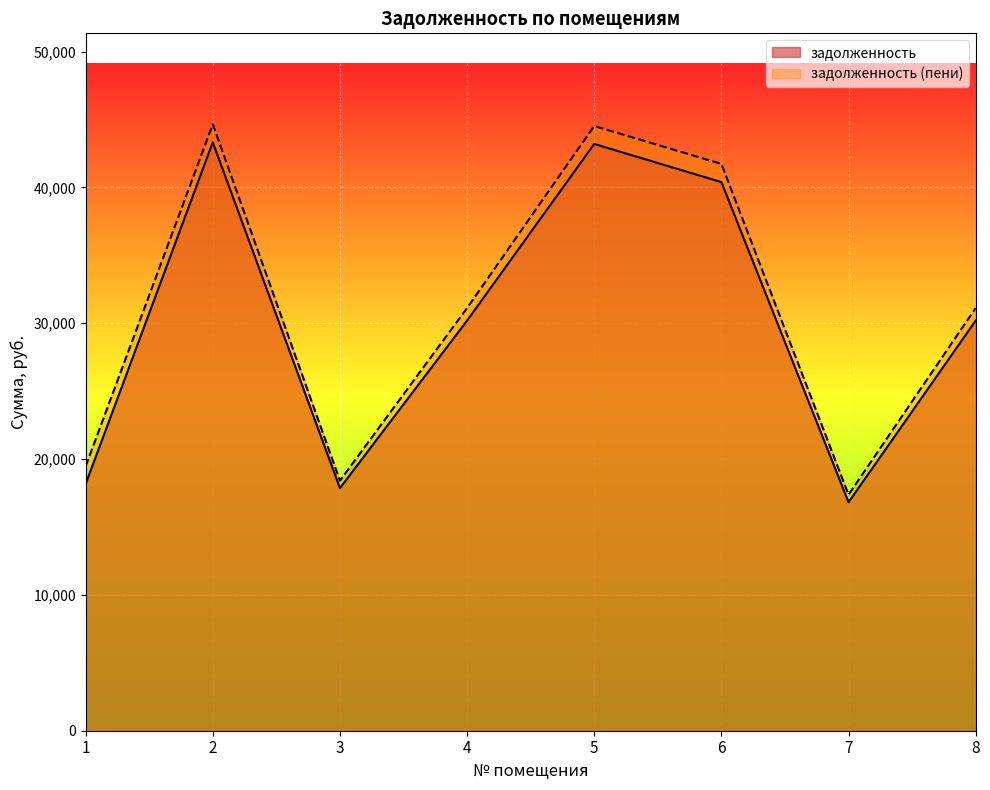

What is the sum of the задолженность values at 7 and 1?

34980.5